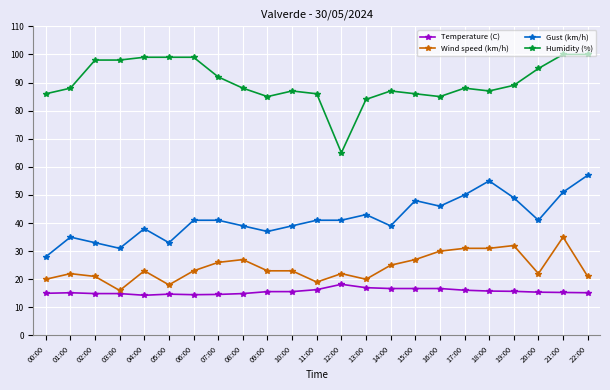

What is the smallest value displayed?

14.3